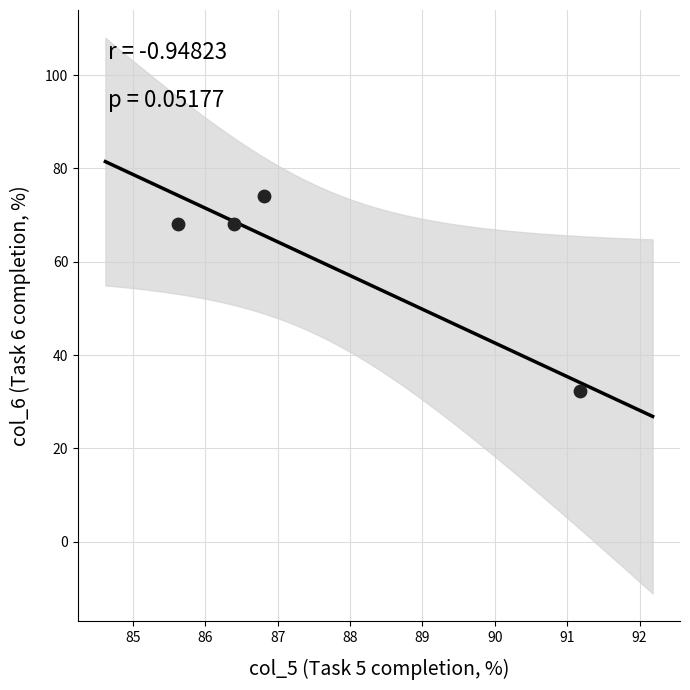

What is the range of Y values (max minus min)?

41.6